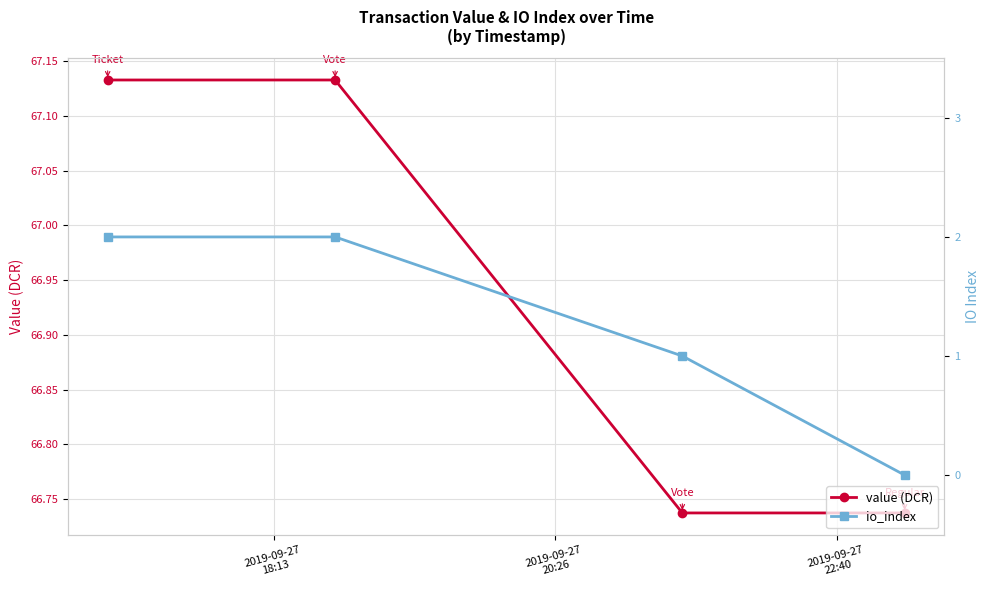

What is the label of the 2nd point from the left?

2019-09-27
18:13